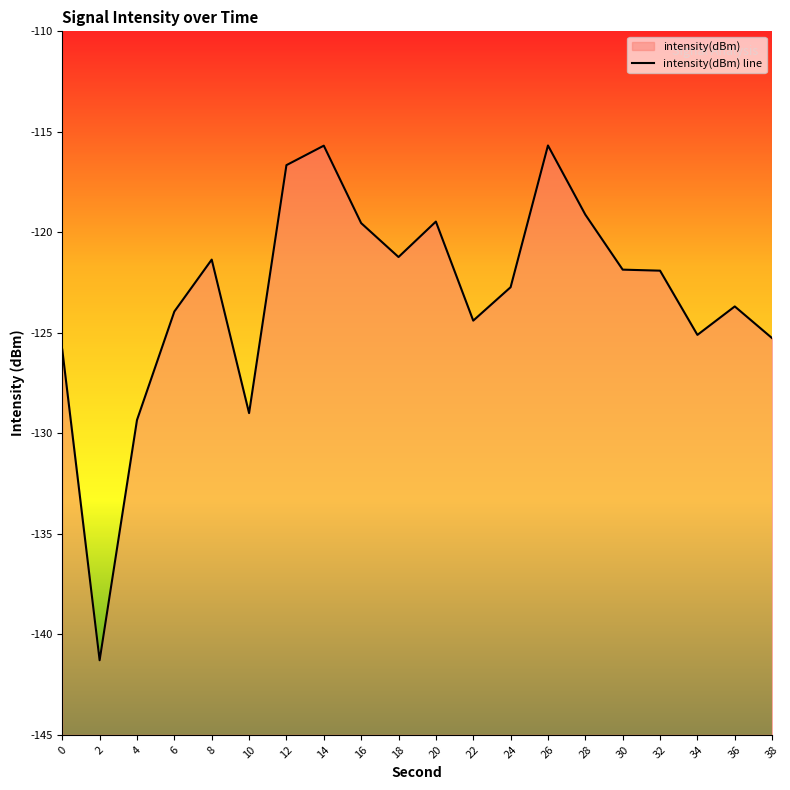

How many interior local peaks (higher than both neighbors) does the data have?

5